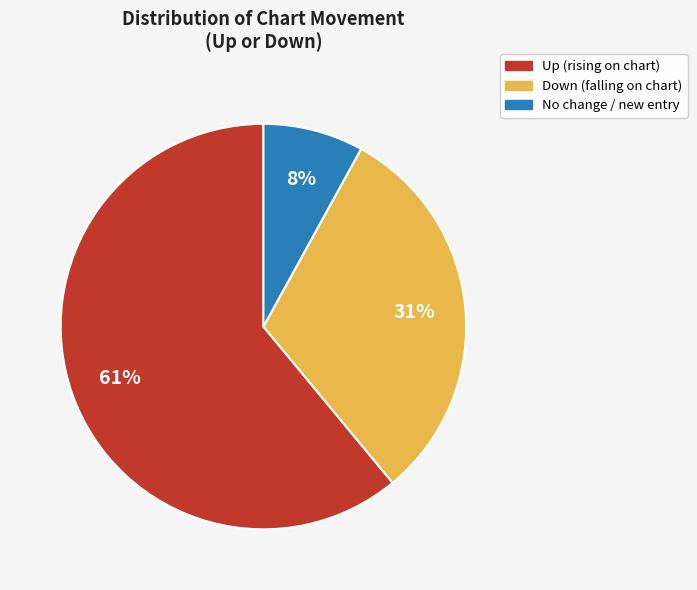

To the nearest percent, what is the difference between the largest and smallest slice percentages?

53%